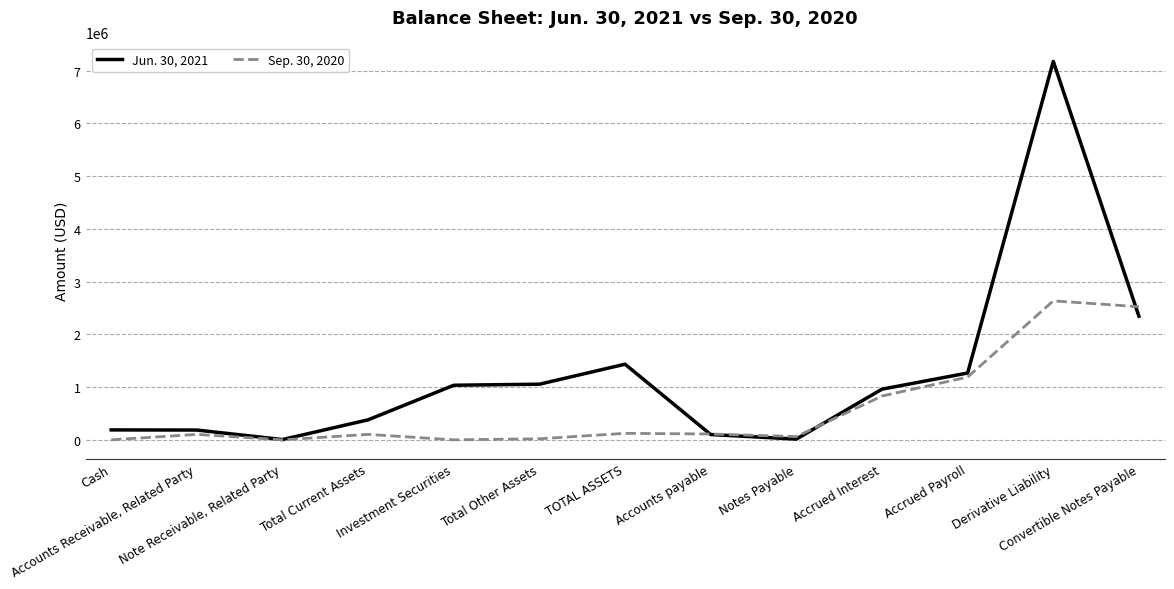

What is the greatest value displayed?

7173677